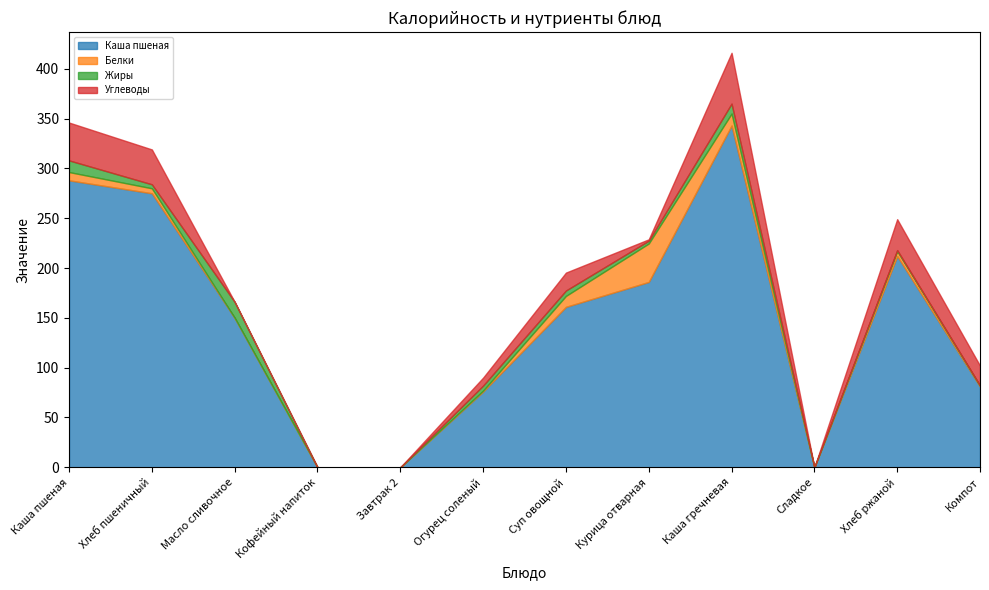

How many distinct data groups are displayed?

4